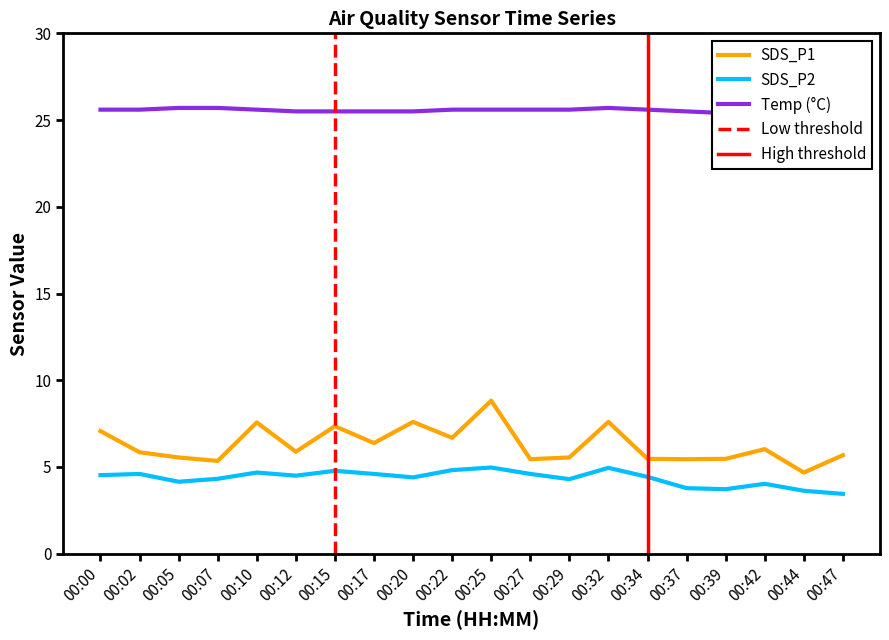

How many values in the SDS_P2 series are below 4?

4